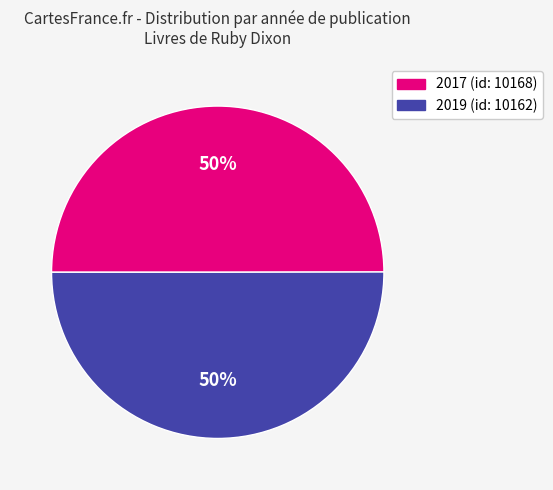

What is the largest slice in the pie chart?

10162